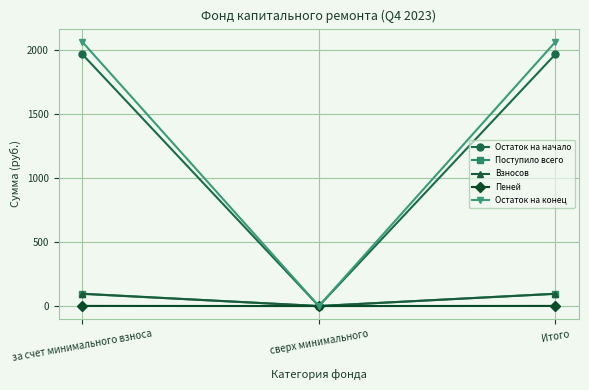

How many distinct data groups are displayed?

5